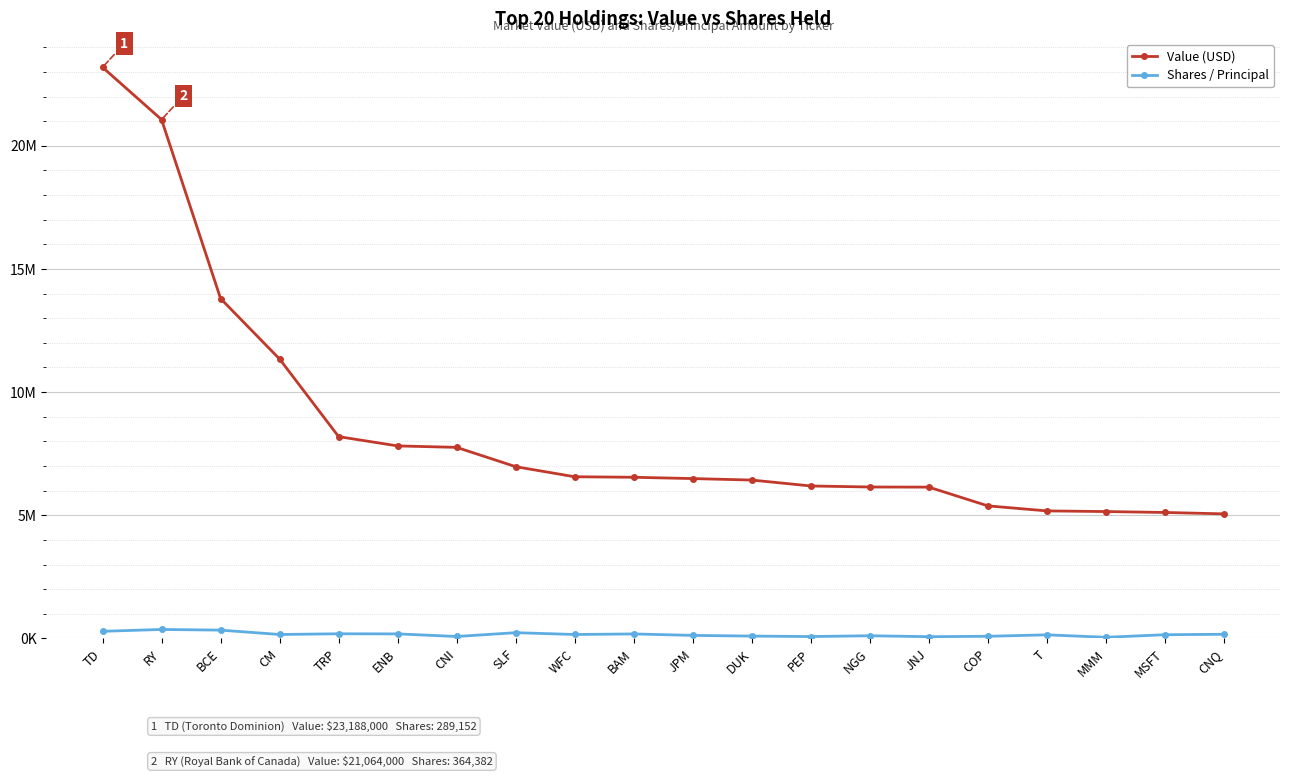

The value of Value (USD) at DUK is 2044315. True or false?

False